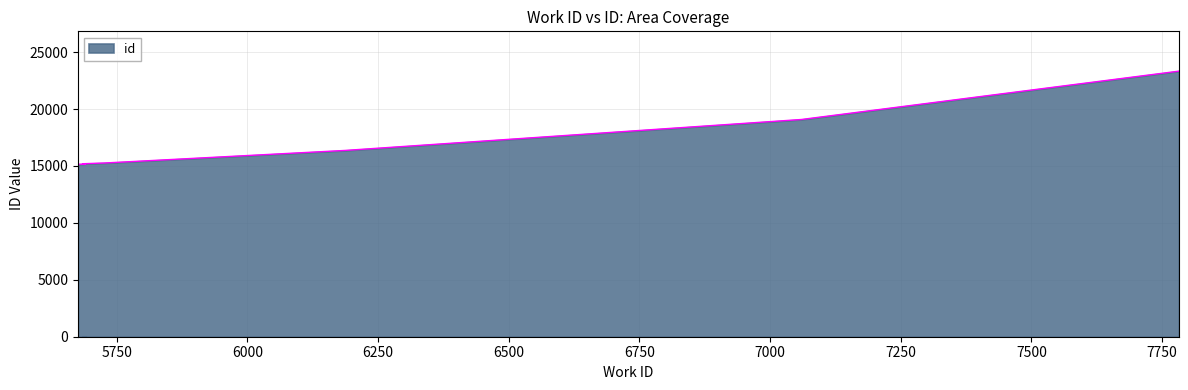

What is the change in value from 5715 to 7782?

+8084